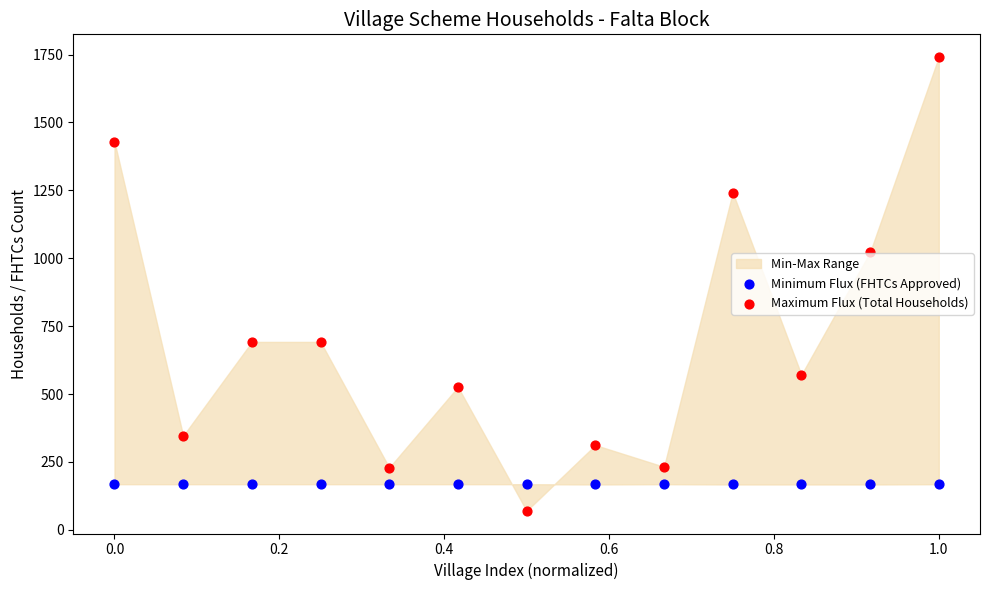

Which series has the widest spread of Y values?

Maximum Flux (Total Households)